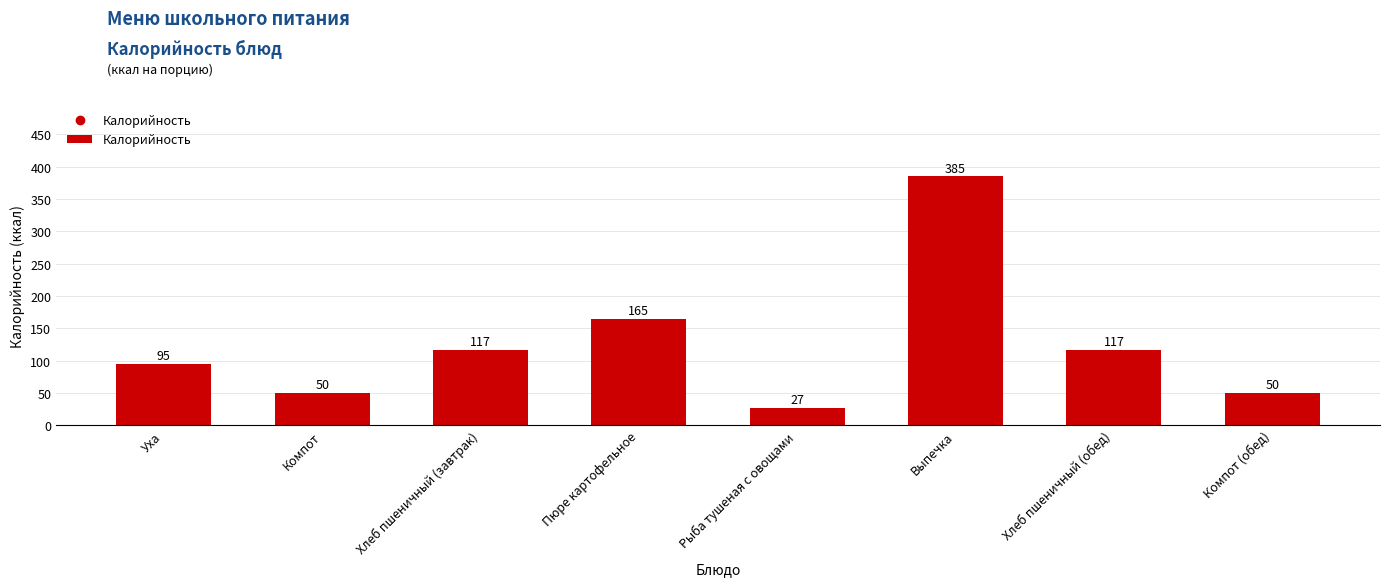

What is the difference between the maximum and minimum values?

358